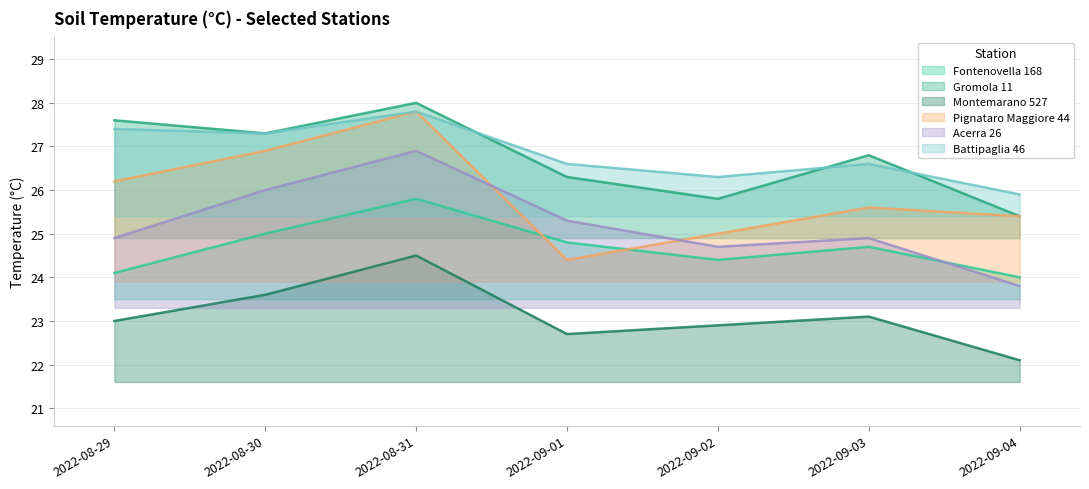

Between 2022-08-30 and 2022-08-31, which series saw the biggest shift?

Pignataro Maggiore 44